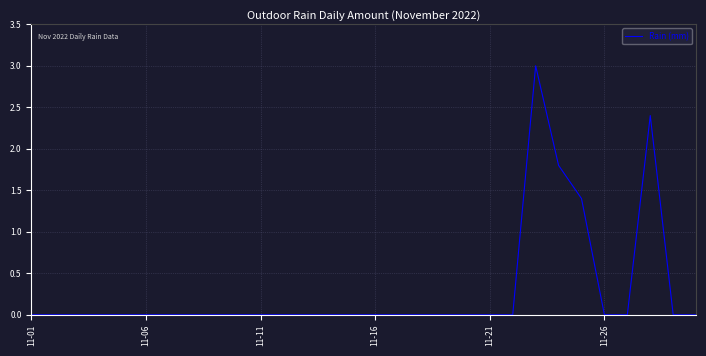

True or false: there are more than 1 points higher than both neighbors.

True